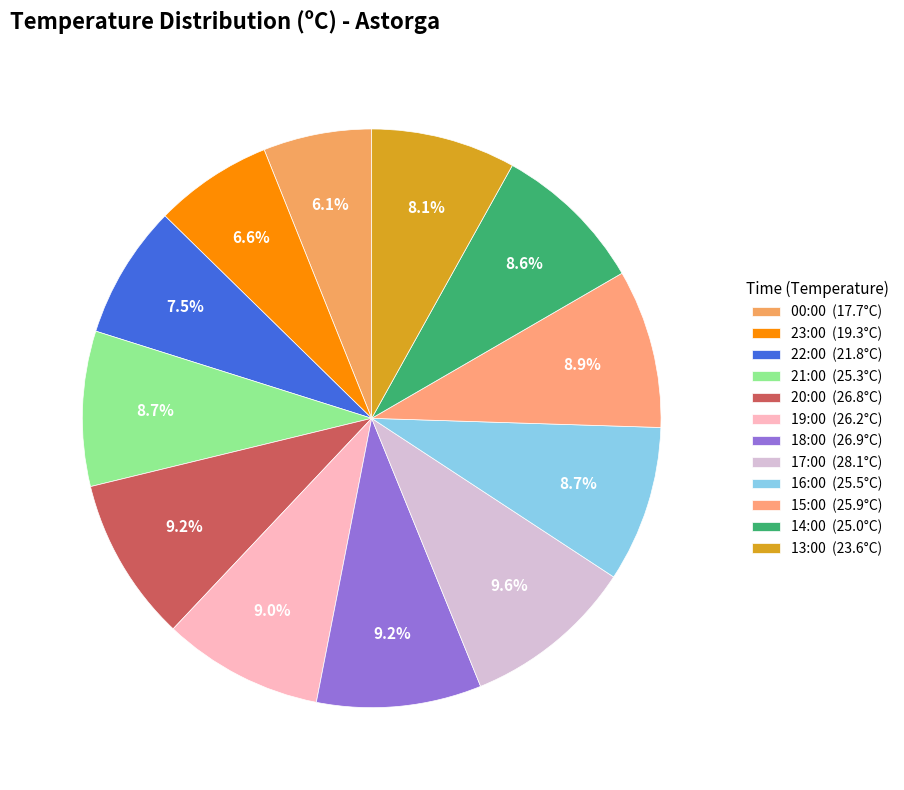

Does any single category account for the majority?

No